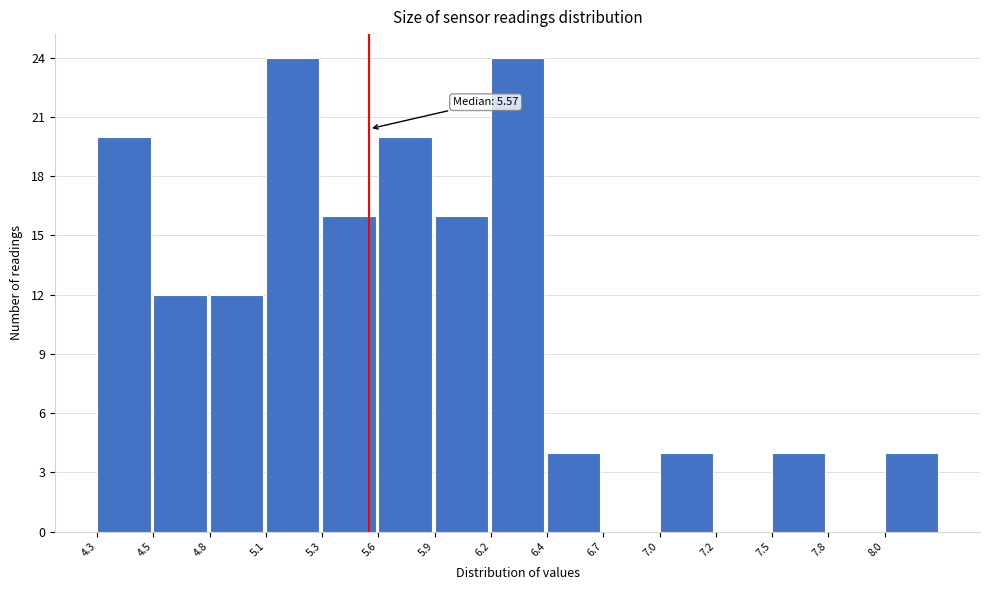

Reading left to right, list all the values displayed in this chart.

4.3=20	4.5=12	4.8=12	5.1=24	5.3=16	5.6=20	5.9=16	6.2=24	6.4=4	6.7=0	7.0=4	7.2=0	7.5=4	7.8=0	8.0=4